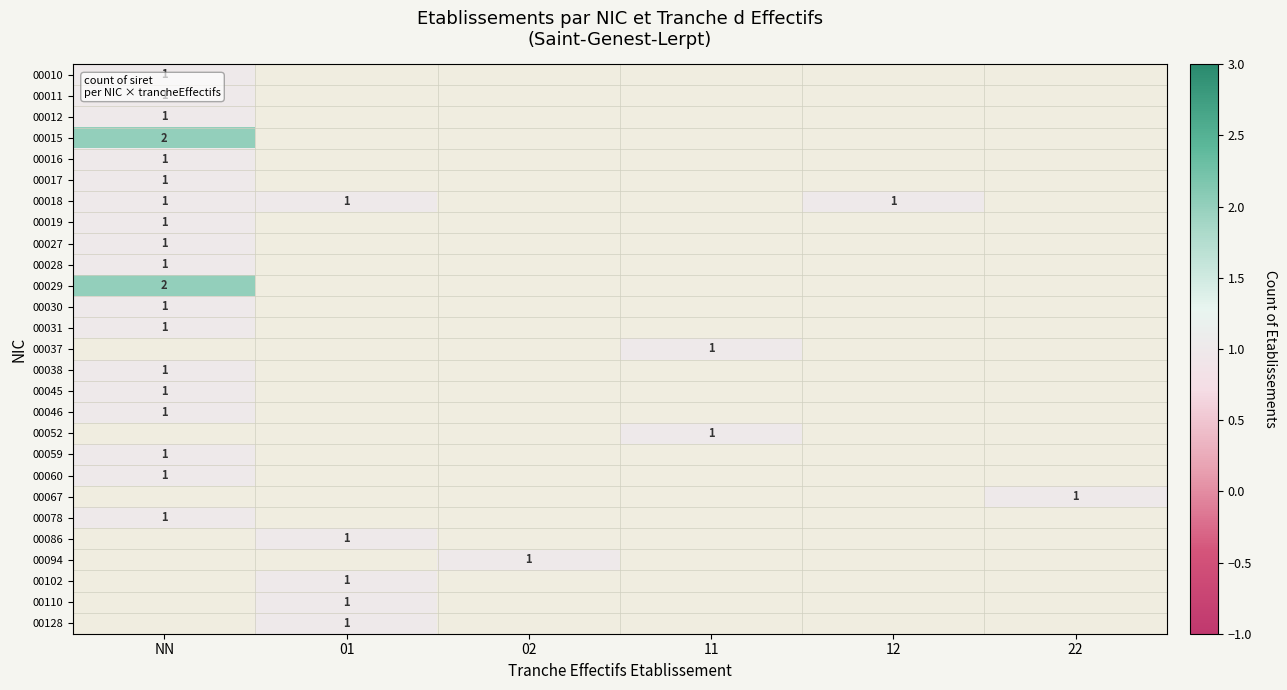

List the series in order of their peak value, lowest first.

00010, 00011, 00012, 00016, 00017, 00018, 00019, 00027, 00028, 00030, 00031, 00038, 00045, 00046, 00059, 00078, 00015, 00029, 00037, 00052, 00060, 00067, 00086, 00094, 00102, 00110, 00128